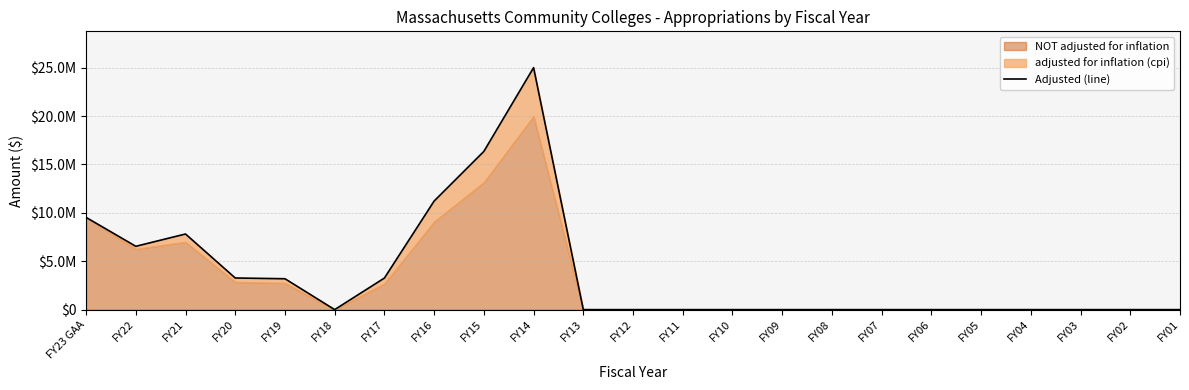

Reading left to right, what are all the values shown in this chart?

9530811	6543197	7814632	3268656	3190678	0	3263526	11220616	16350811	25003281	0	0	0	0	0	0	0	0	0	0	0	0	0